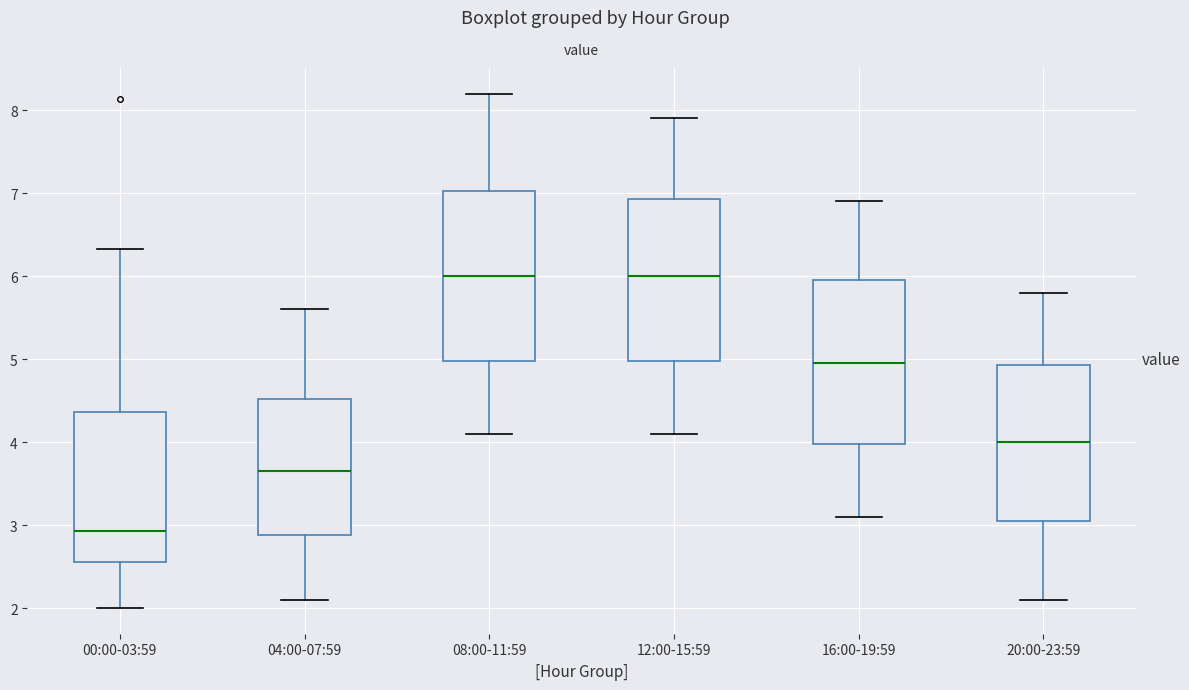

Where does the lower whisker of the box for 12:00-15:59 end on the y-axis? The values are not printed on the chart, so give them approximately, as read against the axis.

4.1